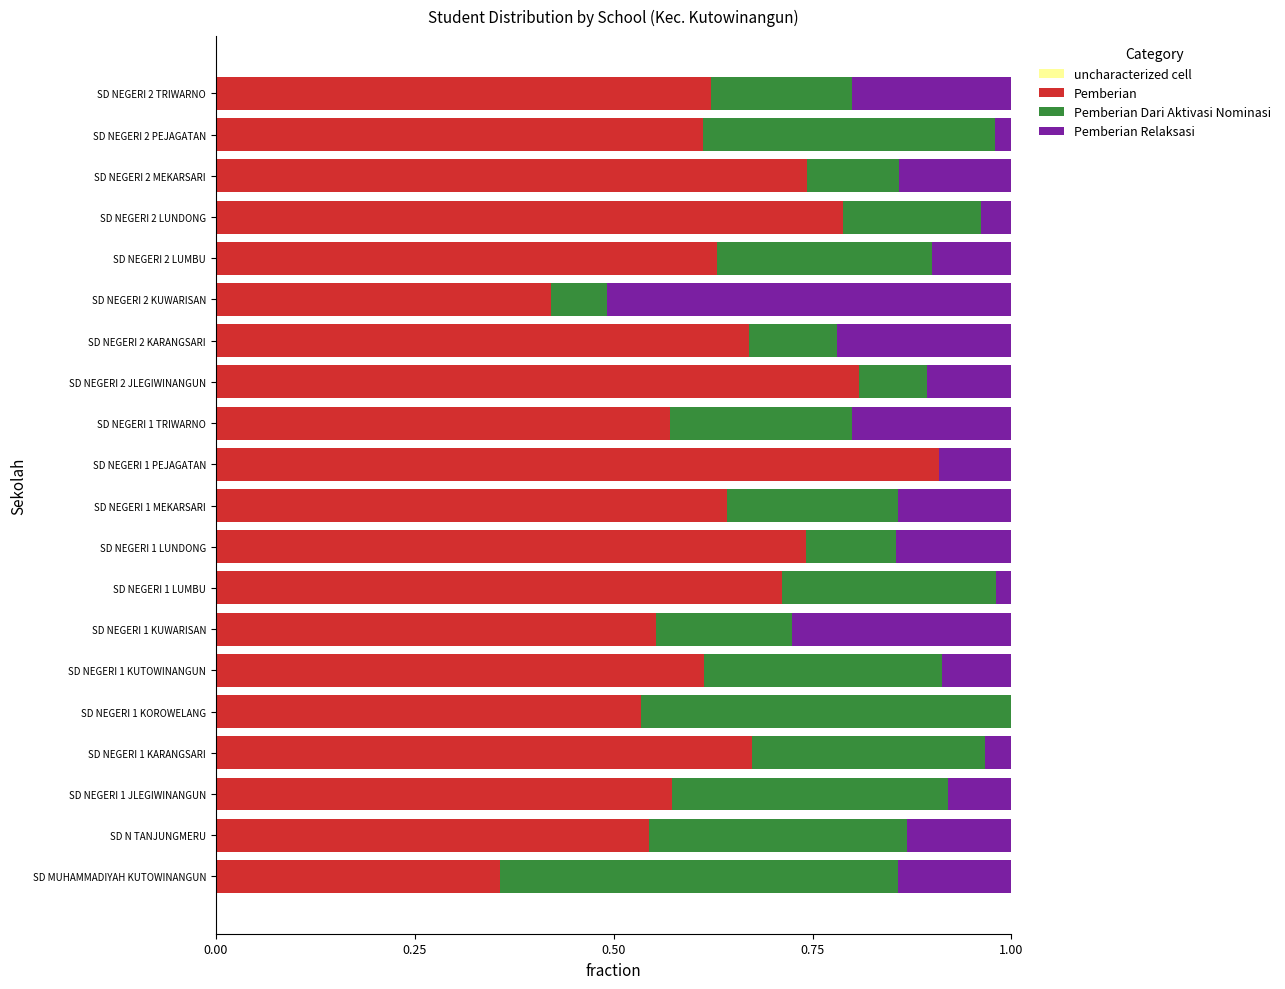

What is the total value across all series at SD NEGERI 2 LUMBU?

1.0